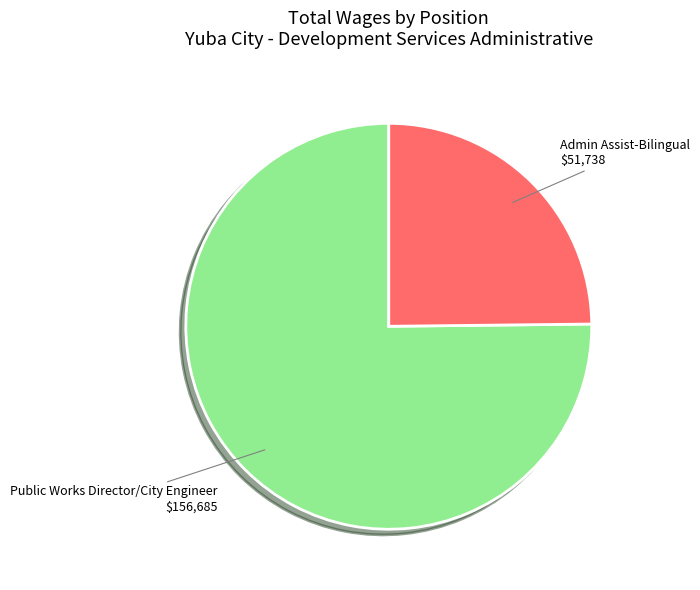

Does any single category account for the majority?

Yes